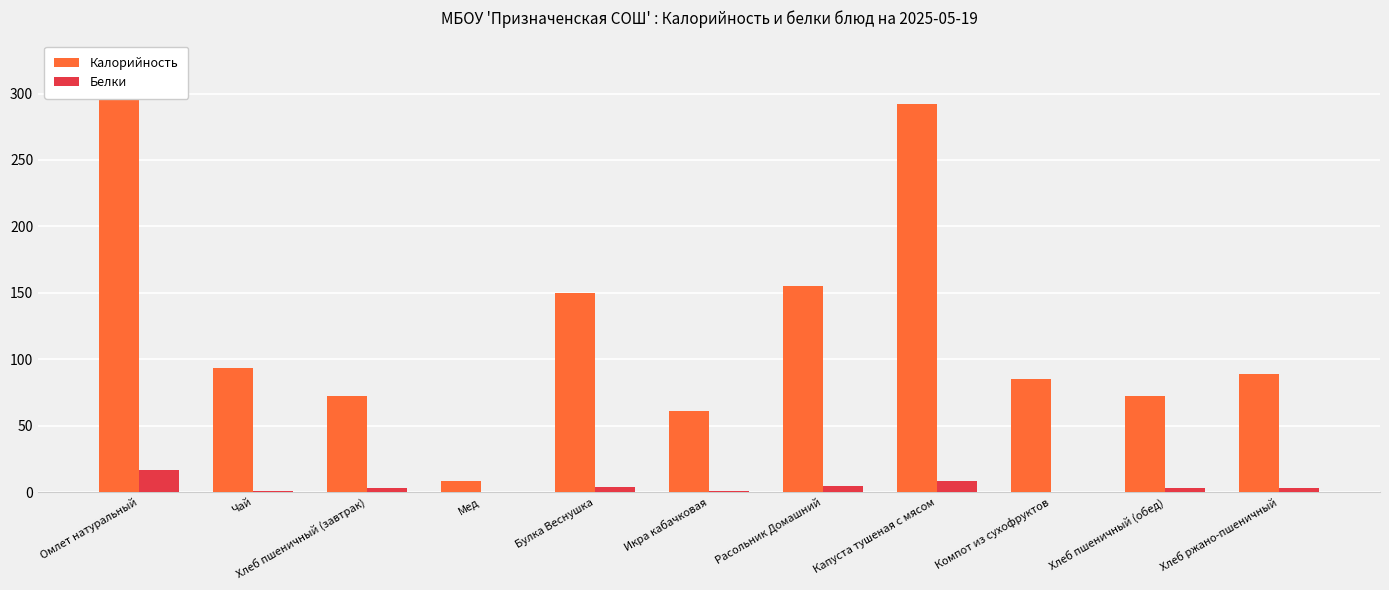

Which label corresponds to the largest value in the chart?

Омлет натуральный